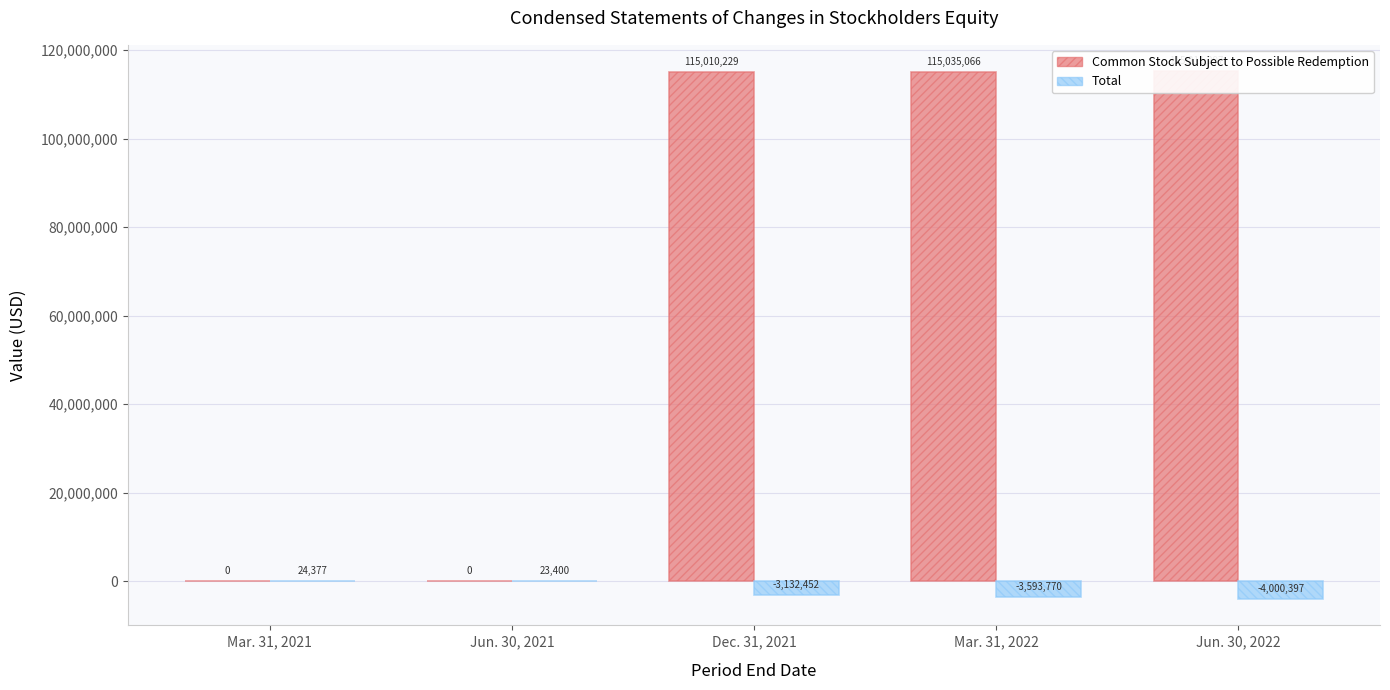

What is the difference between the highest and lowest values at Mar. 31, 2021?

24377